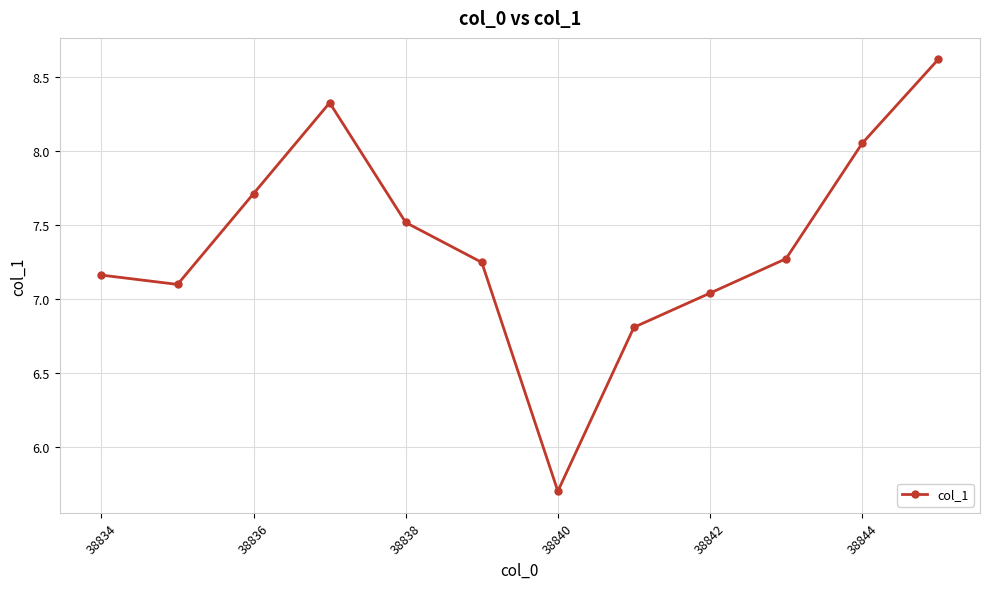

What is the smallest value displayed?

5.7